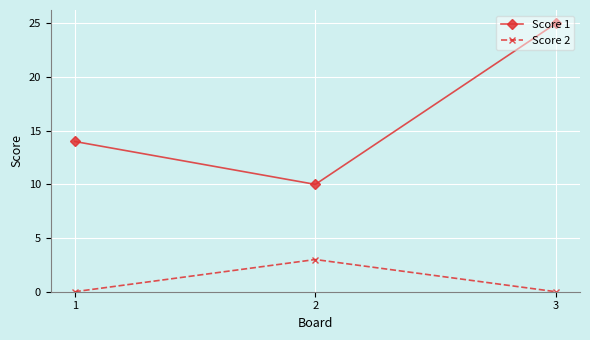

True or false: Score 1 has a value of 14 at 1.

True